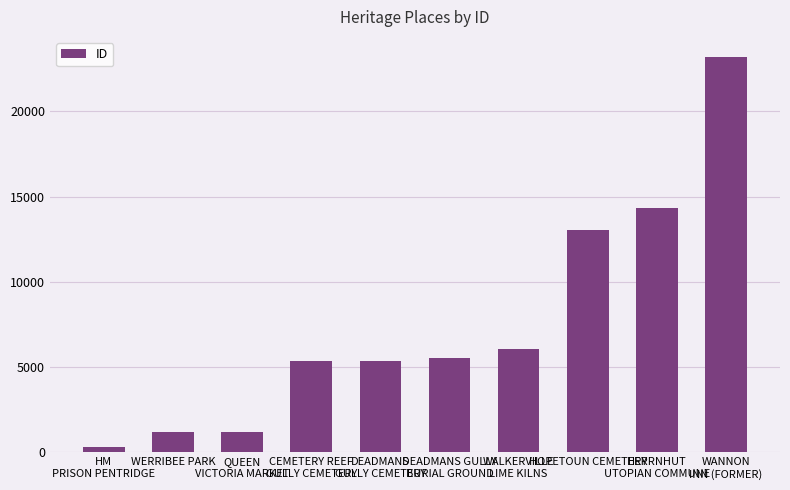

What is the label of the 1st bar from the right?

WANNON
INN (FORMER)